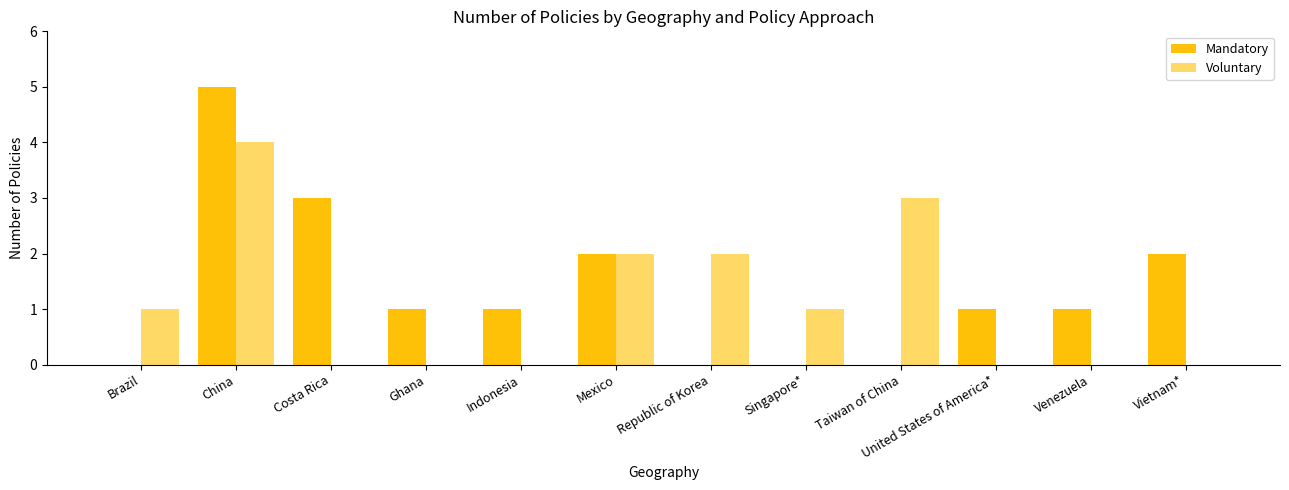

Count the Mandatory values in the range 0 to 2.

10